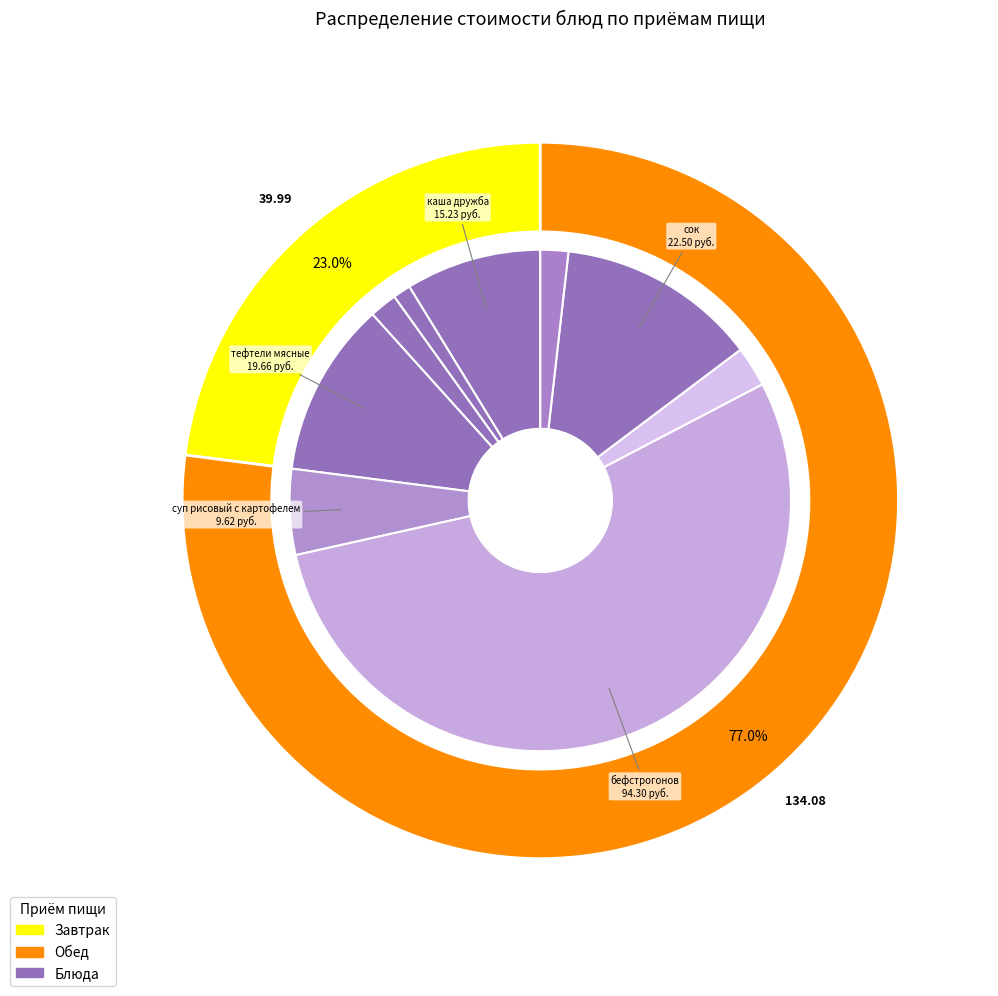

Is чай с сахаром the majority of the pie?

No